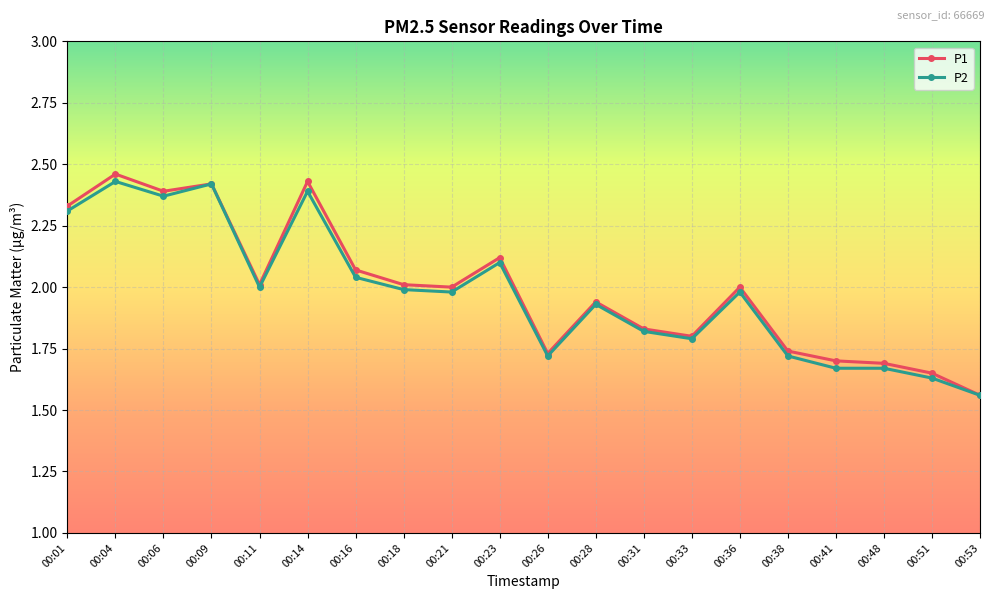

How many series are shown in this chart?

2